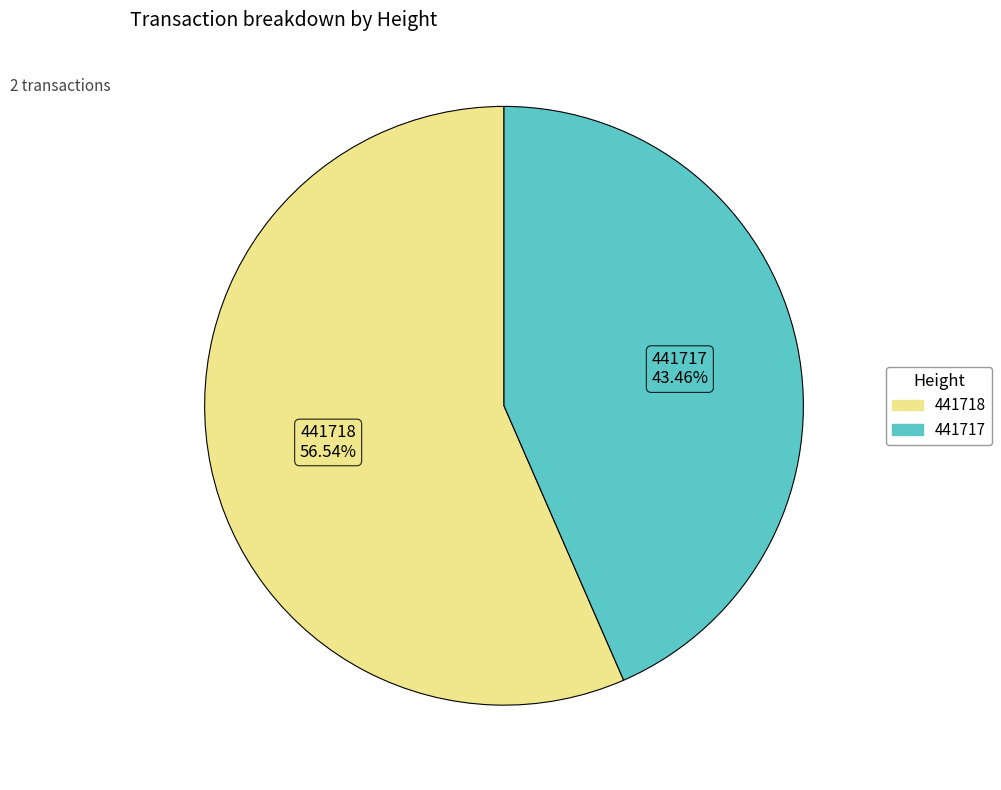

How many segments does this pie chart have?

2